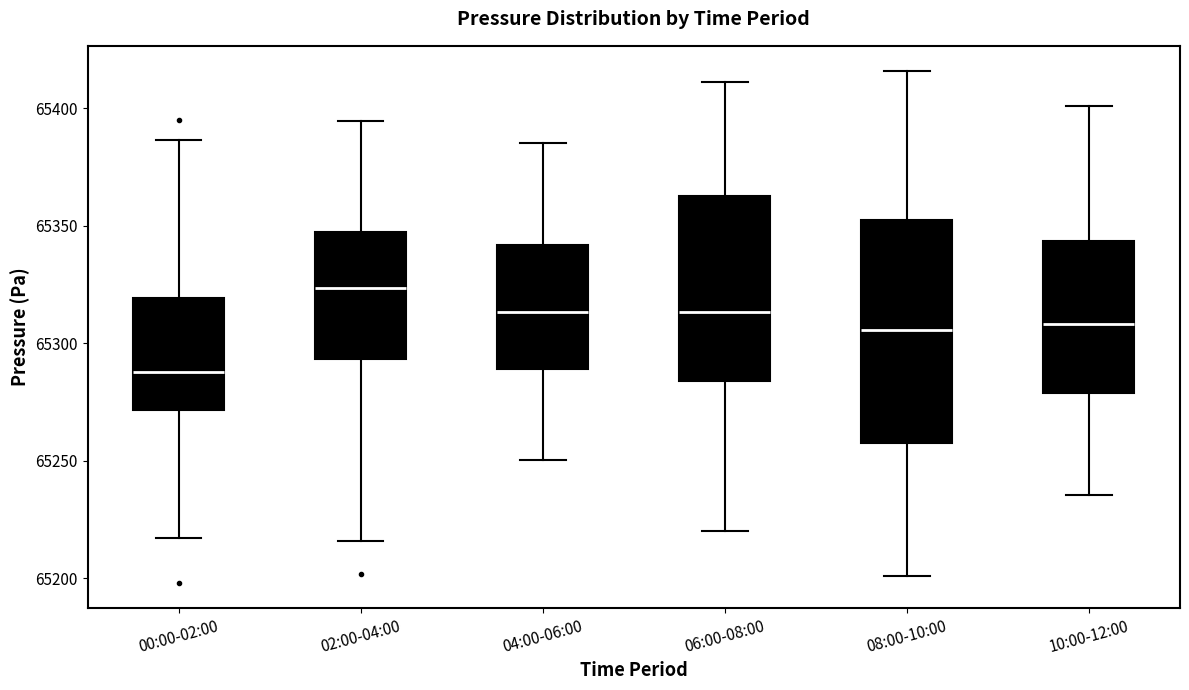

Reading left to right, transcribe this box plot: for each box, give where its median line is, the range the box spans, and where its two whiskers end, as read against the y-axis. The values are not printed on the chart, so give them approximately, as read against the axis.

00:00-02:00: median 65290, box 65270 to 65320, whiskers 65215 to 65385
02:00-04:00: median 65325, box 65295 to 65345, whiskers 65215 to 65395
04:00-06:00: median 65315, box 65290 to 65340, whiskers 65250 to 65385
06:00-08:00: median 65315, box 65285 to 65365, whiskers 65220 to 65410
08:00-10:00: median 65305, box 65260 to 65355, whiskers 65200 to 65415
10:00-12:00: median 65310, box 65280 to 65345, whiskers 65235 to 65400